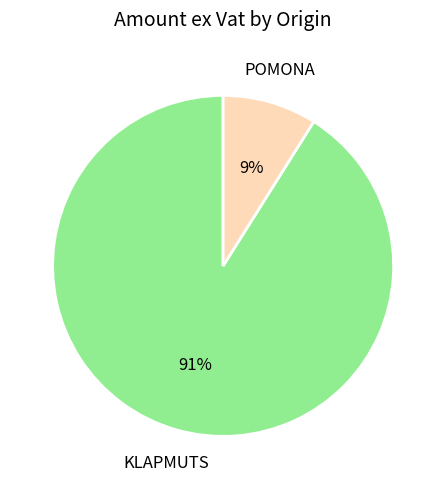

What is the ratio of the value at POMONA to the value at KLAPMUTS?

0.1